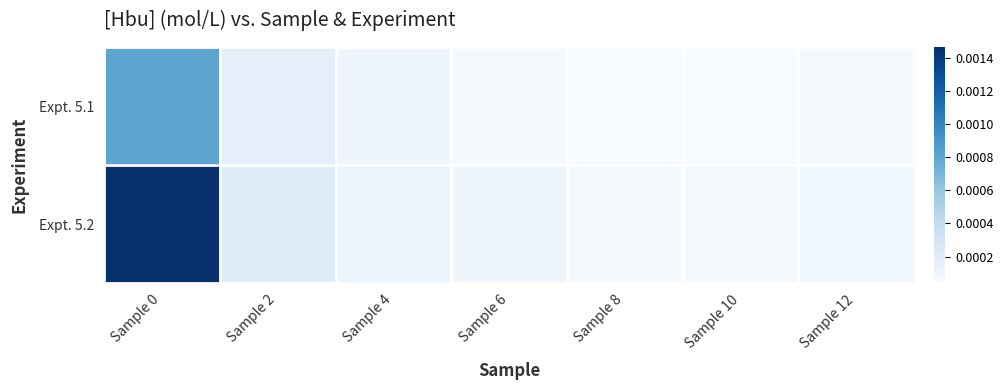

Reading left to right, what are all the values shown in this chart?

Expt. 5.1: Sample 0=0.0	Sample 2=0.0	Sample 4=0.0	Sample 6=0.0	Sample 8=0.0	Sample 10=0.0	Sample 12=0.0
Expt. 5.2: Sample 0=0.0	Sample 2=0.0	Sample 4=0.0	Sample 6=0.0	Sample 8=0.0	Sample 10=0.0	Sample 12=0.0